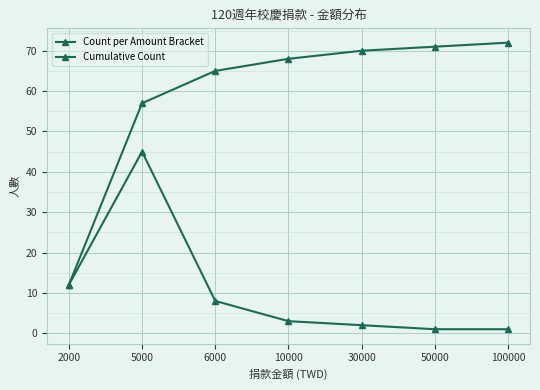

What is the value of the Cumulative Count point at the 5th from the left?

70